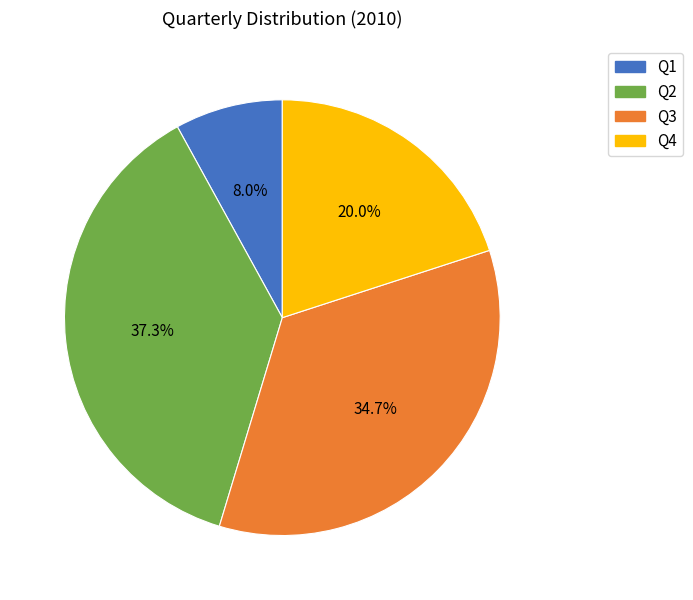

What percentage is the Q4 slice, to the nearest percent?

20%